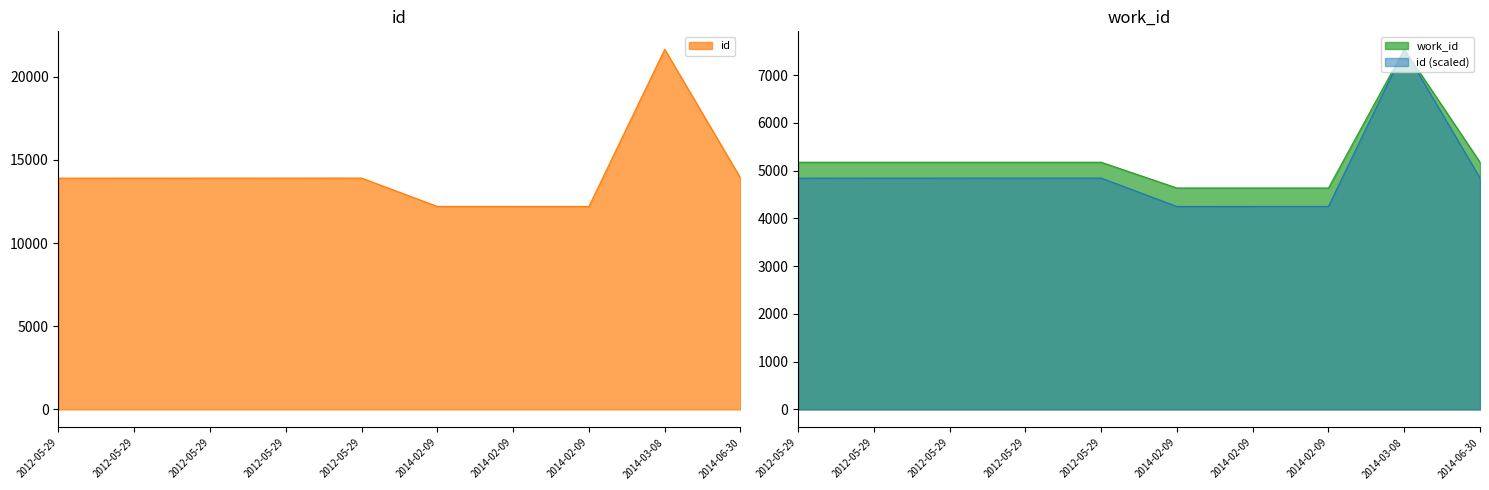

Where is the first local minimum for id?

2014-02-09